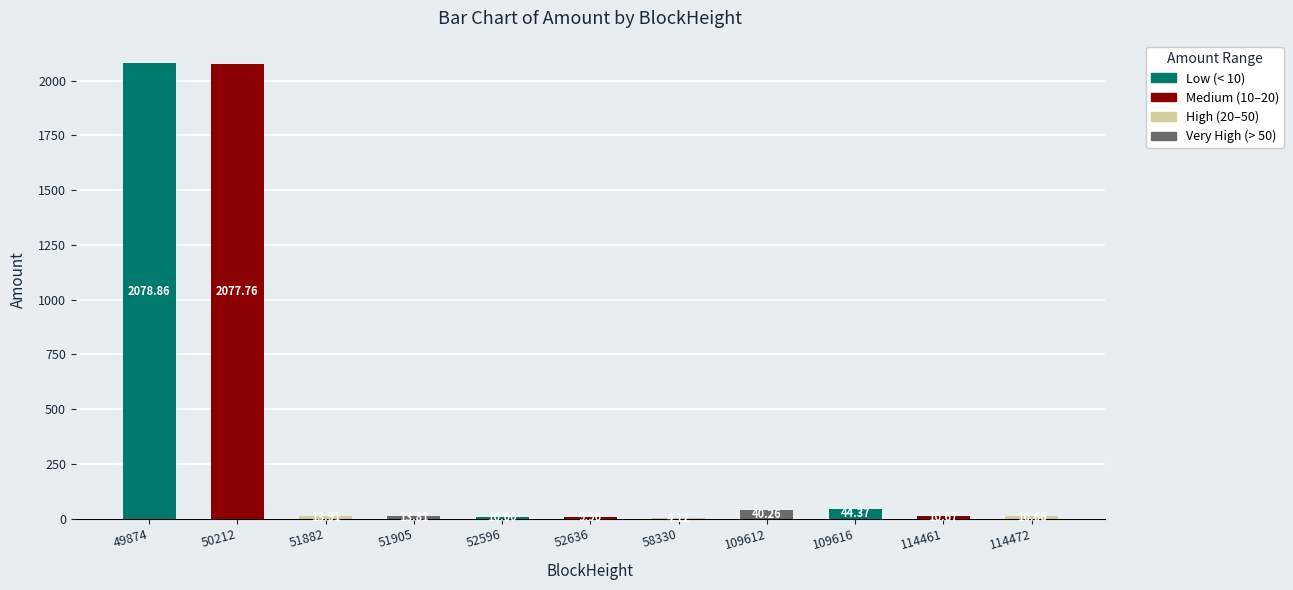

What is the sum of the values at 52596 and 114472?

20.7